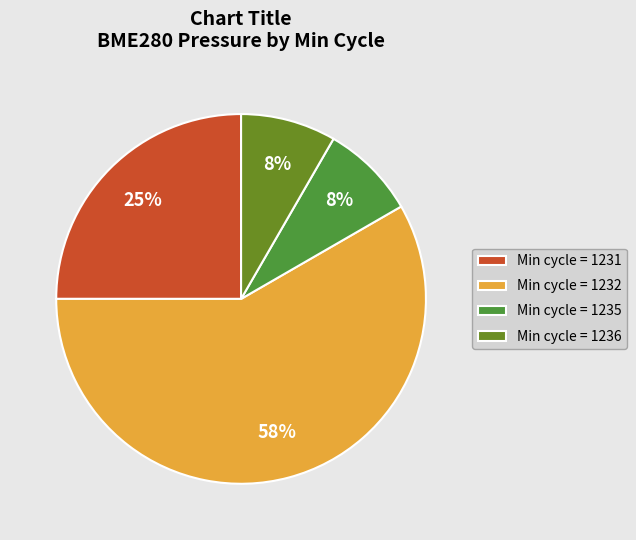

To the nearest percent, what portion does Min cycle = 1236 represent?

8%